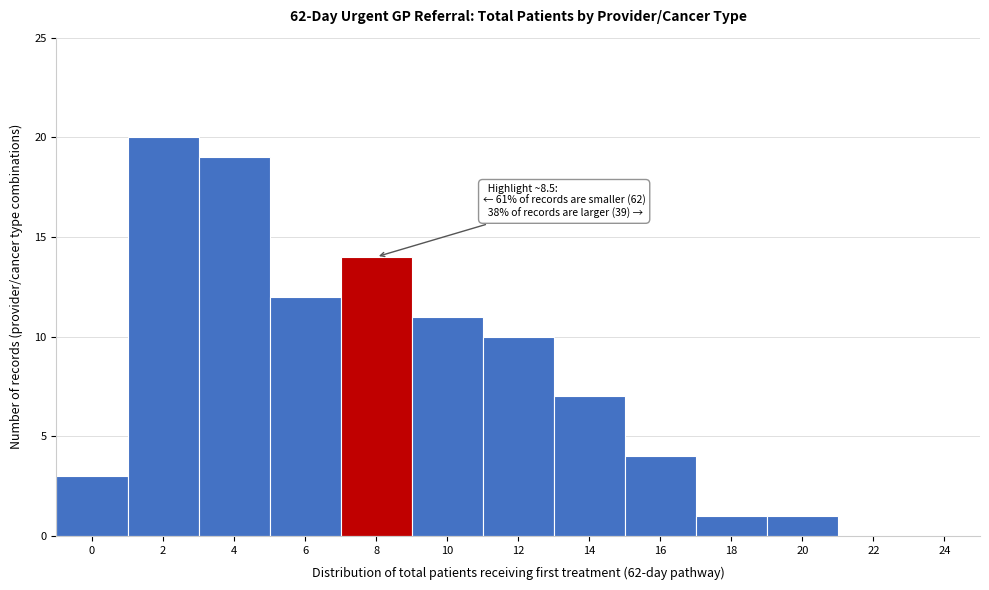

Reading left to right, extract all data points from this chart.

0=3	2=20	4=19	6=12	8=14	10=11	12=10	14=7	16=4	18=1	20=1	22=0	24=0